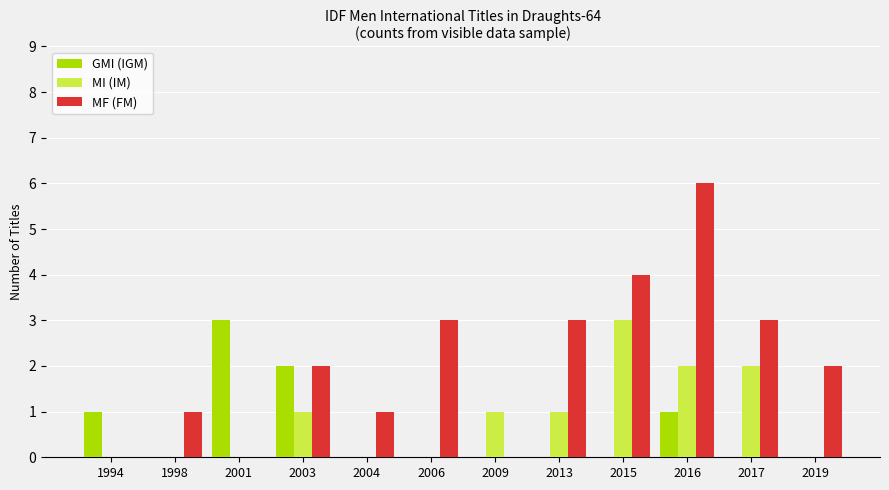

What is the greatest value displayed?

6